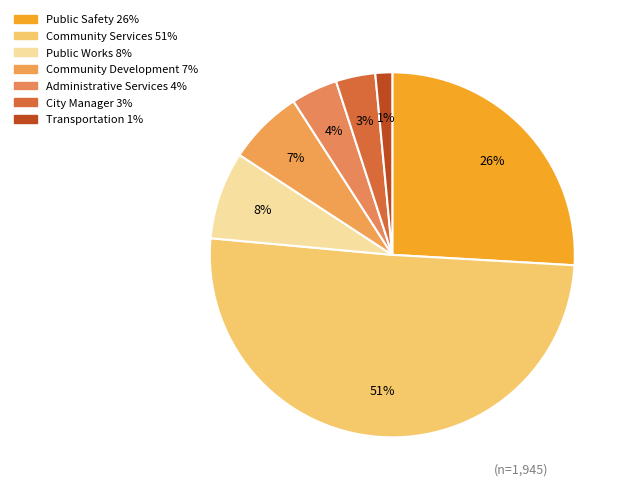

What is the largest slice in the pie chart?

Community Services